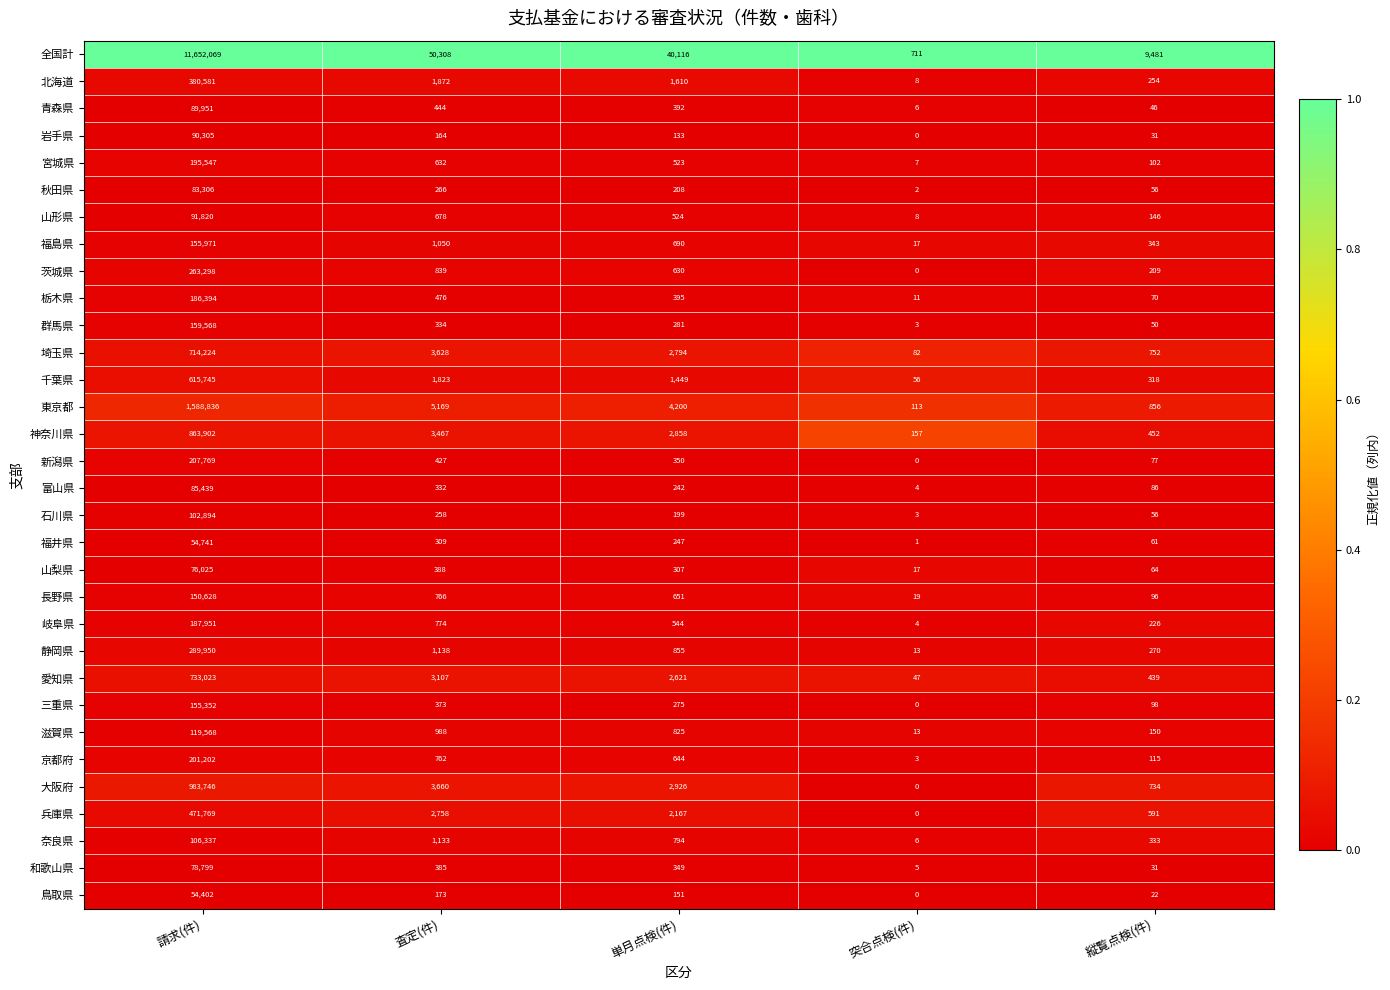

List the series in order of their peak value, lowest first.

鳥取県, 福井県, 山梨県, 和歌山県, 秋田県, 富山県, 青森県, 岩手県, 山形県, 石川県, 奈良県, 滋賀県, 長野県, 三重県, 福島県, 群馬県, 栃木県, 岐阜県, 宮城県, 京都府, 新潟県, 茨城県, 静岡県, 北海道, 兵庫県, 千葉県, 埼玉県, 愛知県, 神奈川県, 大阪府, 東京都, 全国計